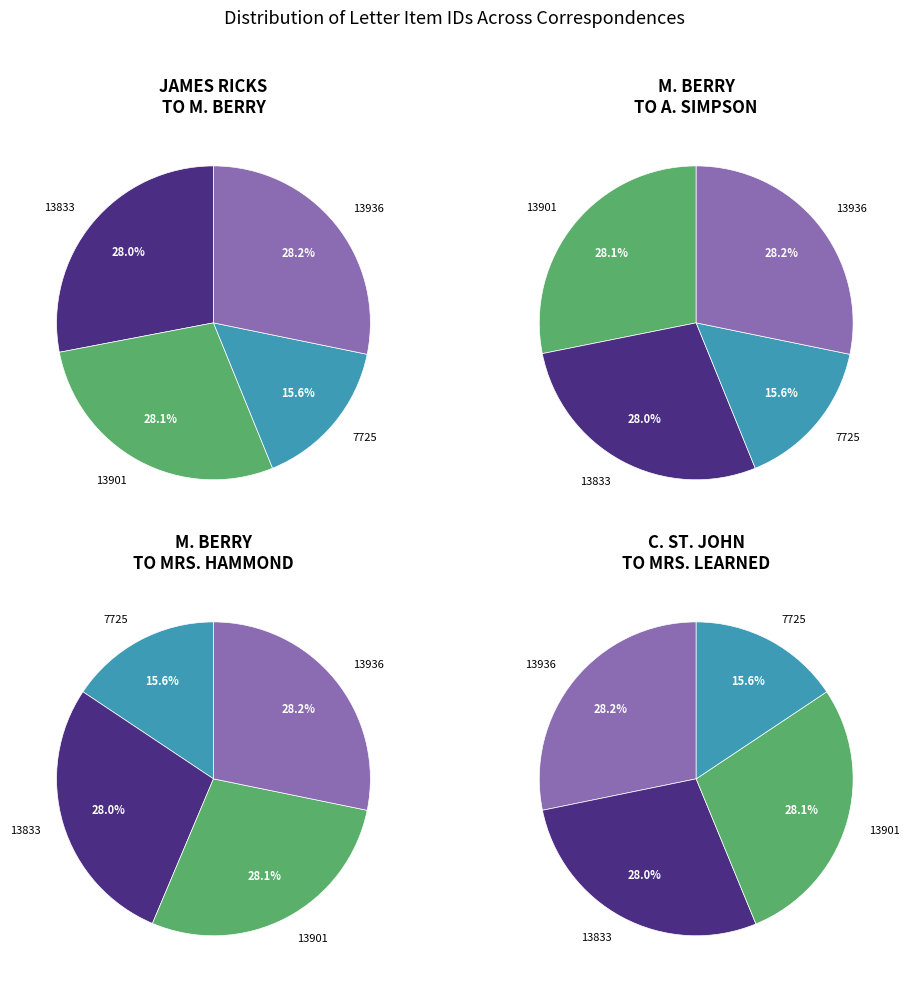

To the nearest percent, what portion does Letter to Augusta Simpson from Martha Berry represent?

28%